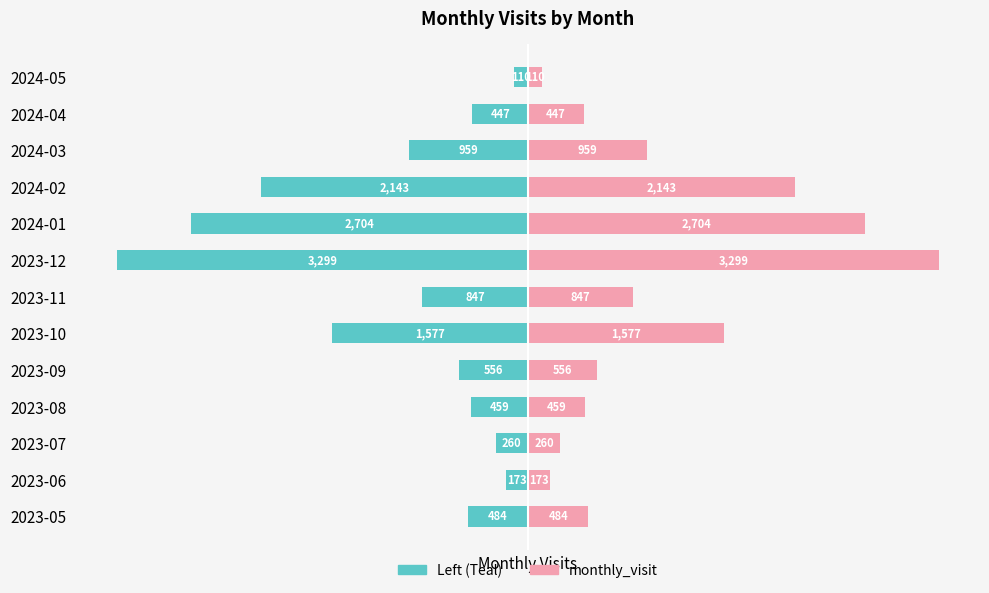

What is the maximum value shown in the chart?

3299